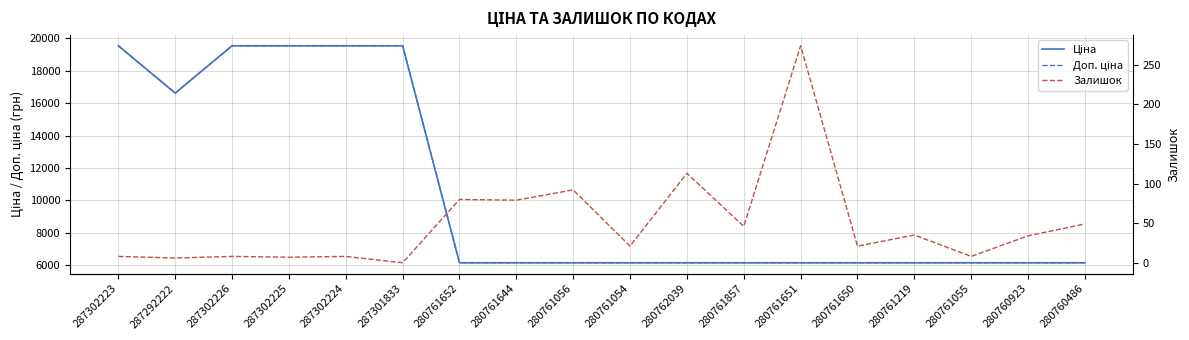

What are all the series names shown in the legend?

Ціна, Доп. ціна, Залишок